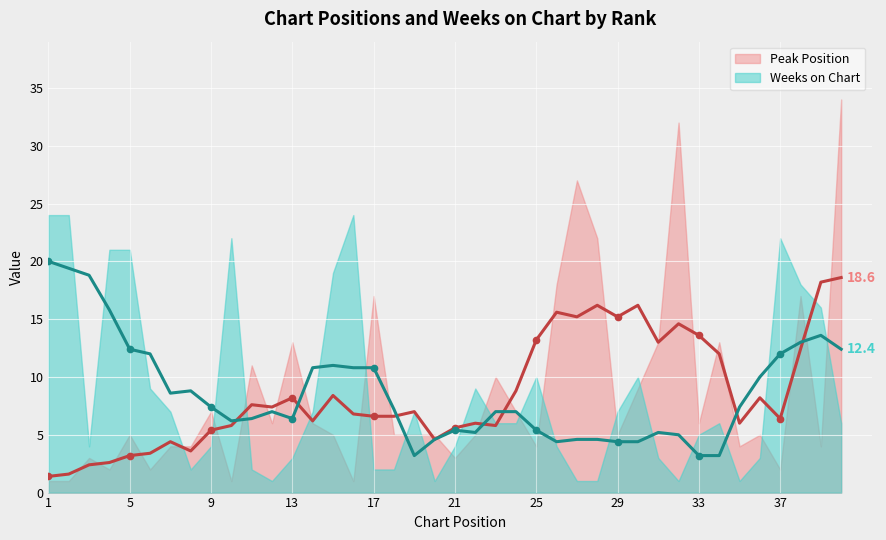

How many intersections are there between Weeks on Chart and Peak Position?

15